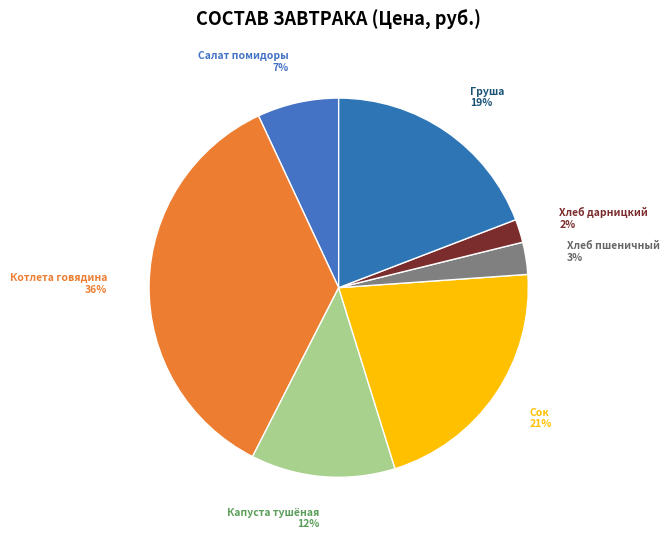

How many slices are in this pie chart?

7